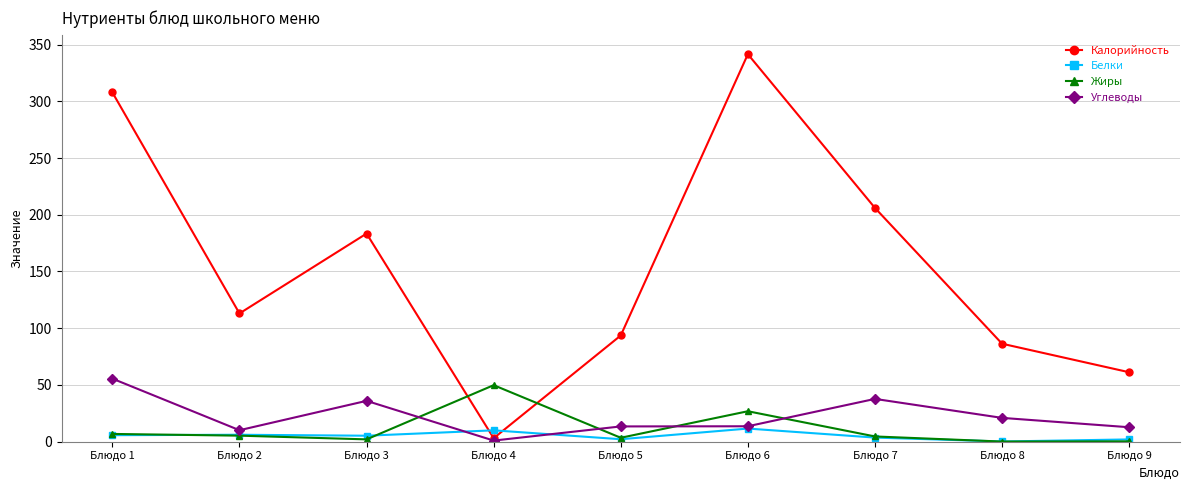

List the series in order of their peak value, highest first.

Калорийность, Углеводы, Жиры, Белки